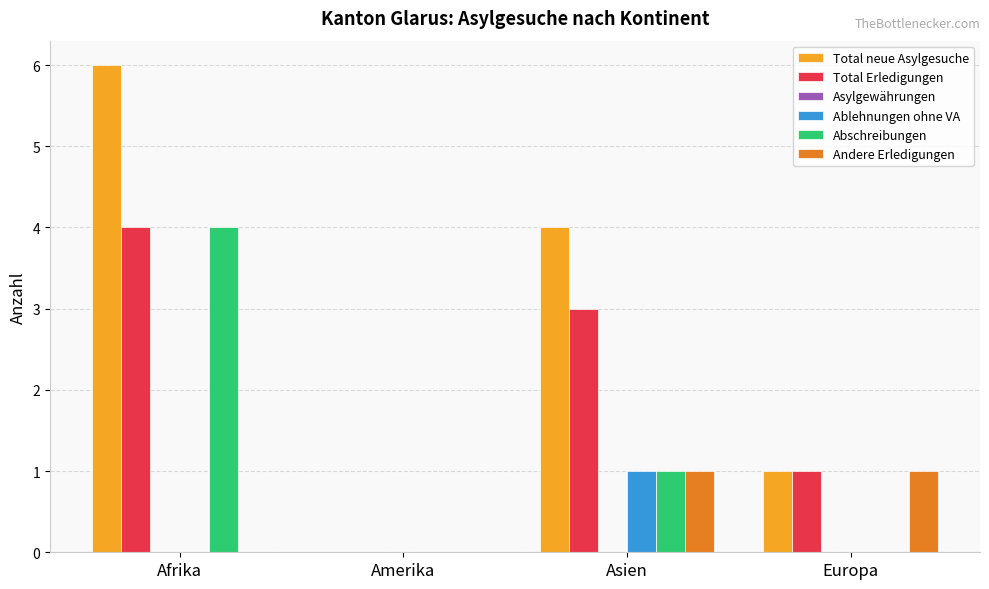

Count the number of categories in the chart.

4